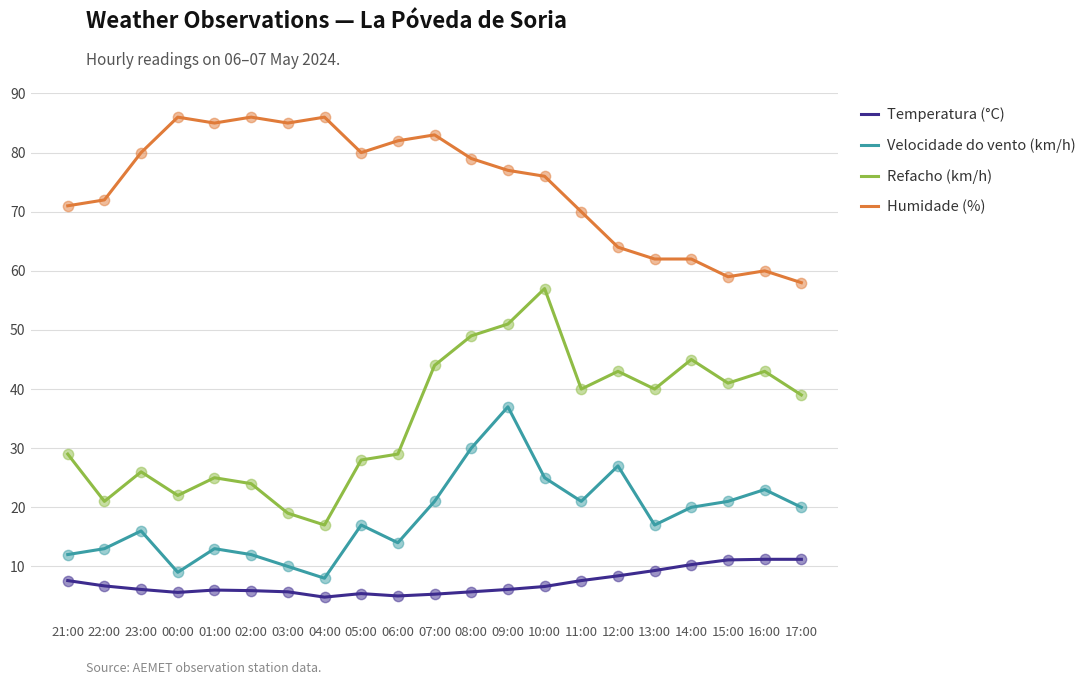

At how many categories does at least one series exceed 6?

21